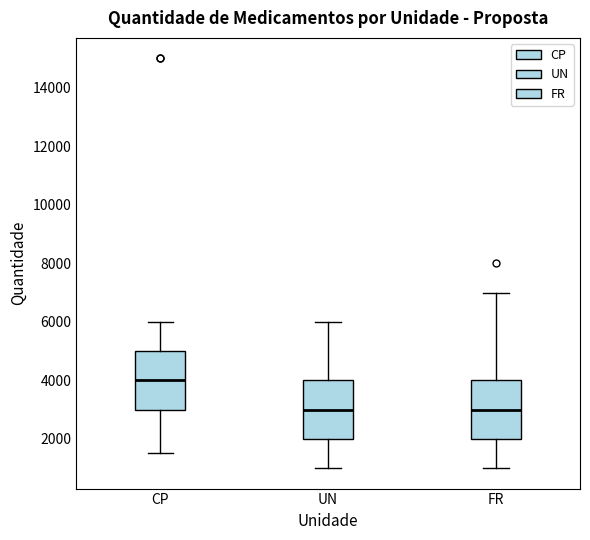

Reading left to right, transcribe this box plot: for each box, give where its median line is, the range the box spans, and where its two whiskers end, as read against the y-axis. The values are not printed on the chart, so give them approximately, as read against the axis.

CP: median 4000, box 3000 to 5000, whiskers 1600 to 6000
UN: median 3000, box 2000 to 4000, whiskers 1000 to 6000
FR: median 3000, box 2000 to 4000, whiskers 1000 to 7000